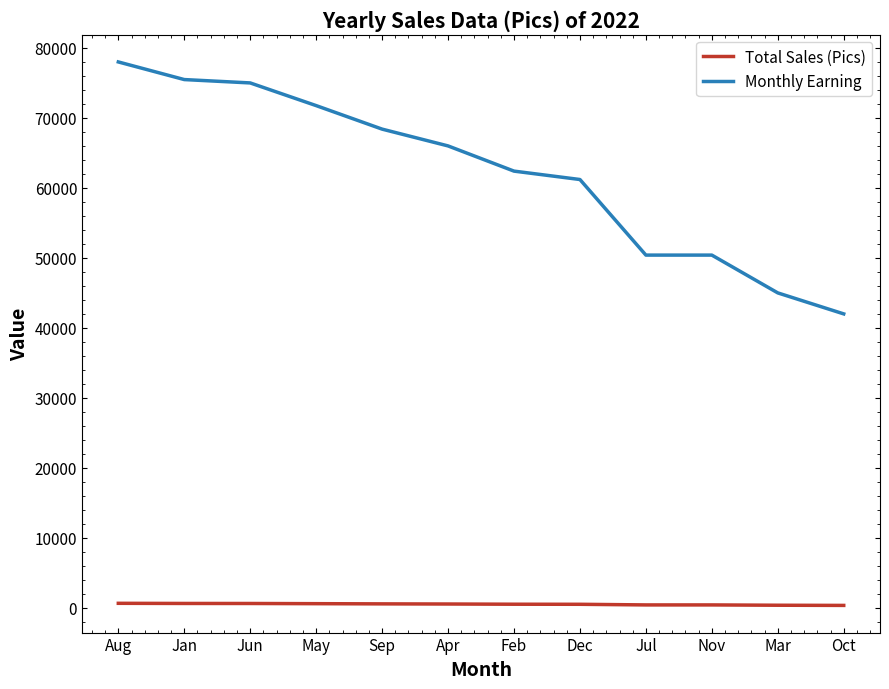

True or false: Total Sales (Pics) and Monthly Earning cross at least once.

False